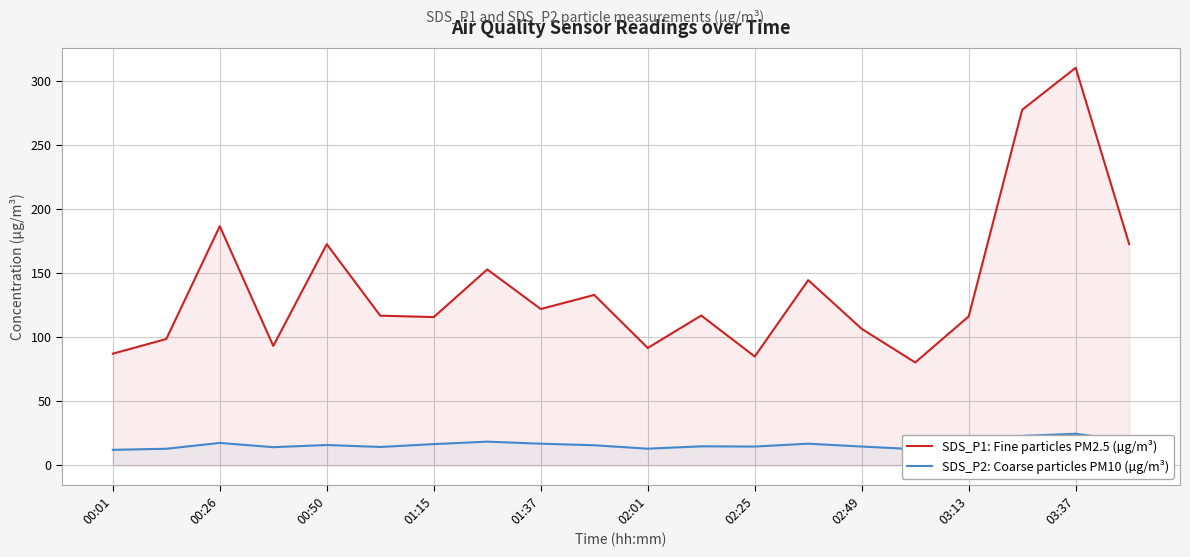

What is the smallest value displayed?

12.0